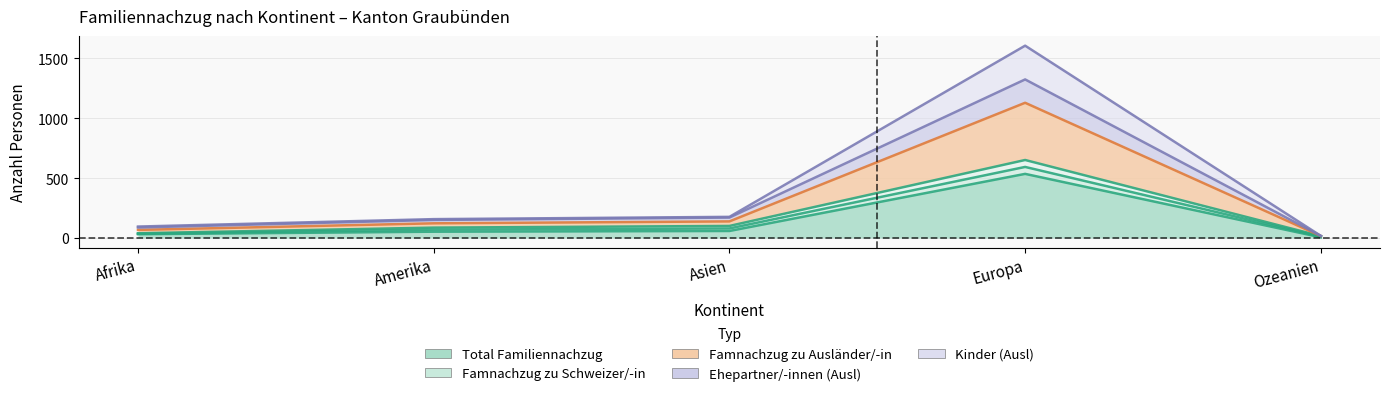

What is the difference between the second highest and minimum values in the Total Familiennachzug series?

53